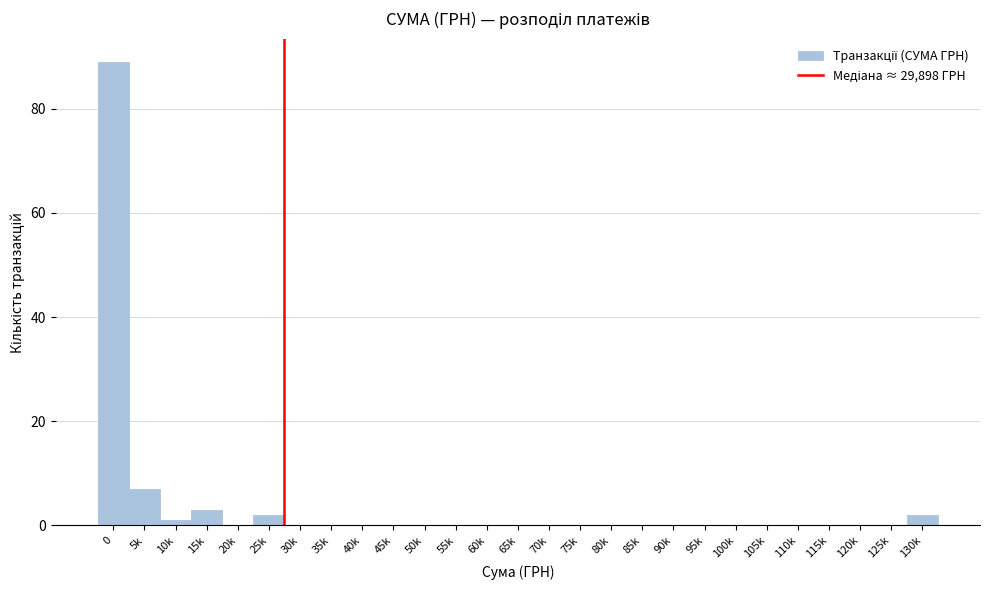

Reading right to left, what are all the values shown in this chart?

130k=2	125k=0	120k=0	115k=0	110k=0	105k=0	100k=0	95k=0	90k=0	85k=0	80k=0	75k=0	70k=0	65k=0	60k=0	55k=0	50k=0	45k=0	40k=0	35k=0	30k=0	25k=2	20k=0	15k=3	10k=1	5k=7	0=89